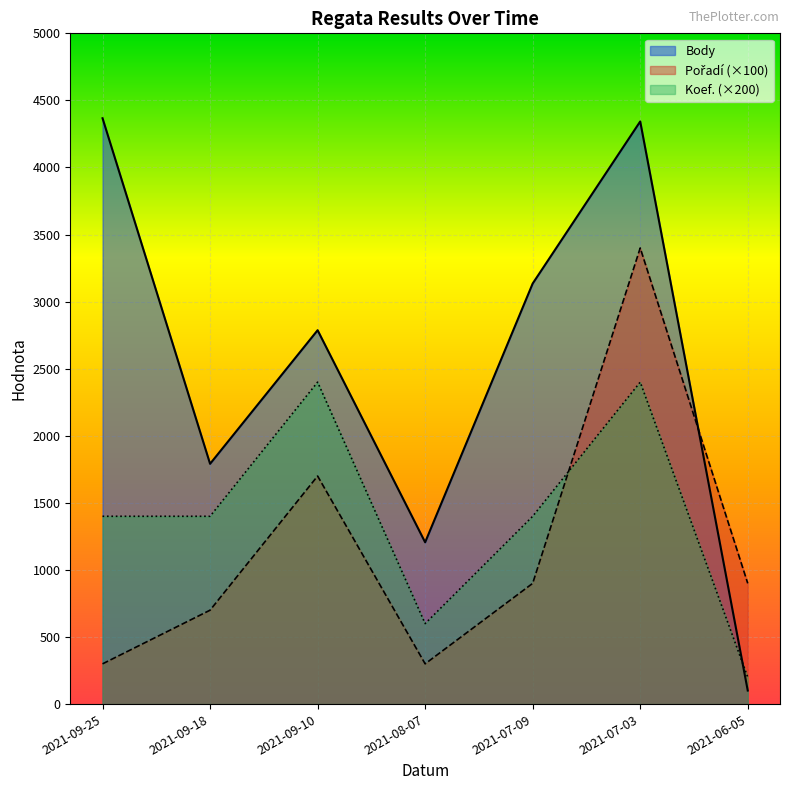

What position from the left is 2021-08-07?

4